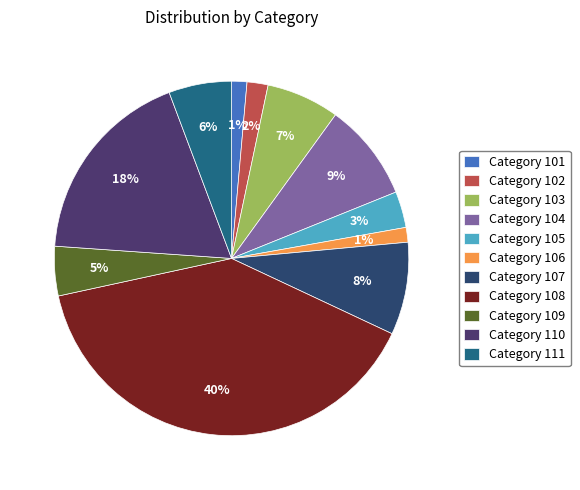

How many segments does this pie chart have?

11